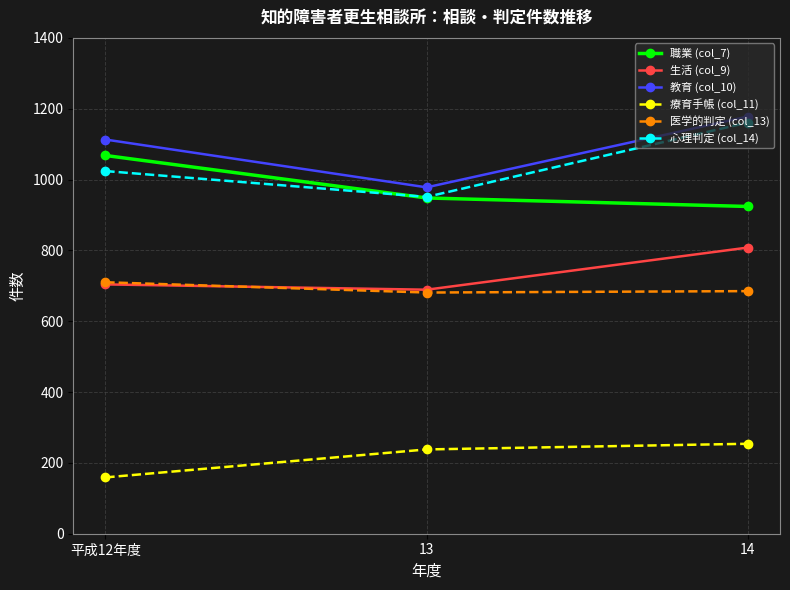

Is the value of 職業 (col_7) at 14 greater than the value of 医学的判定 (col_13) at 14?

Yes